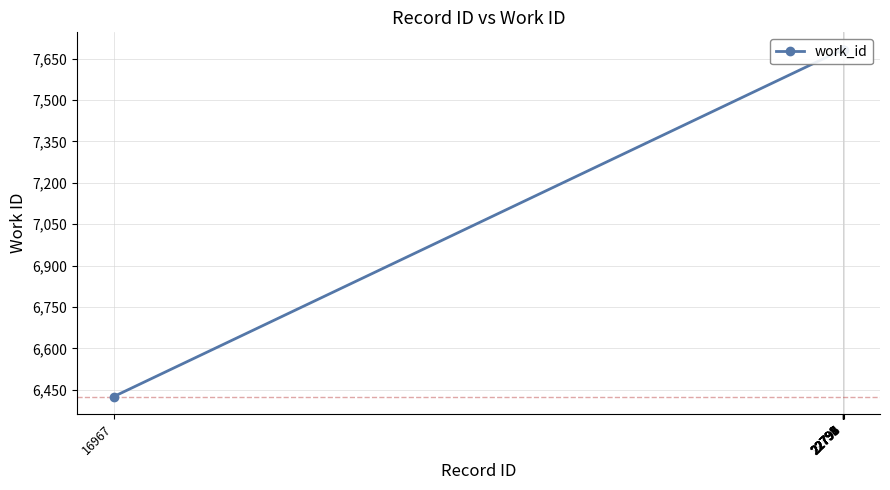

What value does the data have at 22792, to the nearest 50?

7700